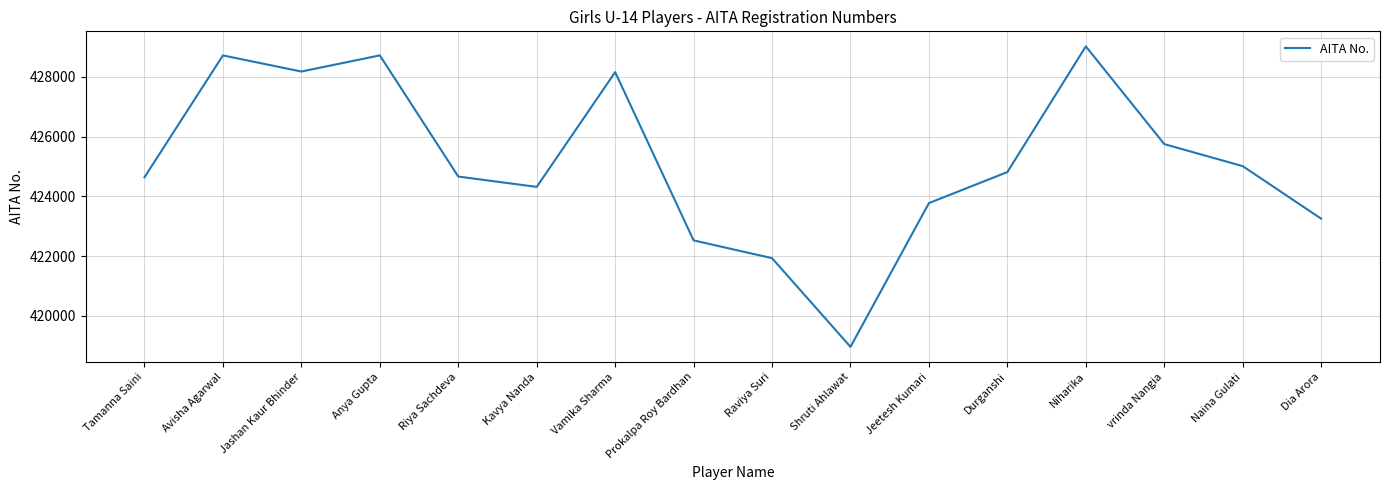

The chart shows a value of 176650 at Jeetesh Kumari. True or false?

False